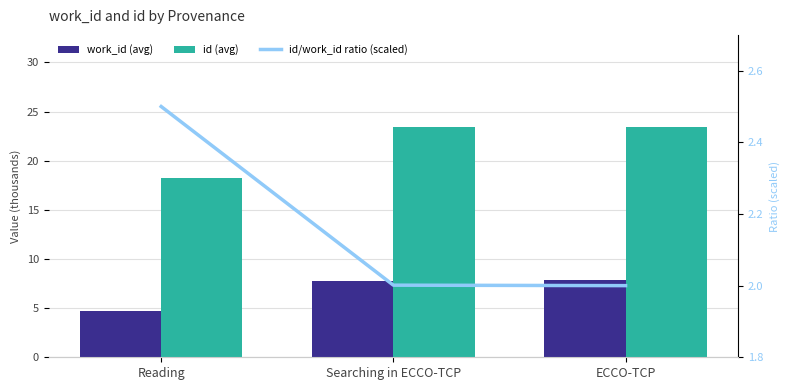

Between ECCO-TCP and Reading, which is larger?

ECCO-TCP